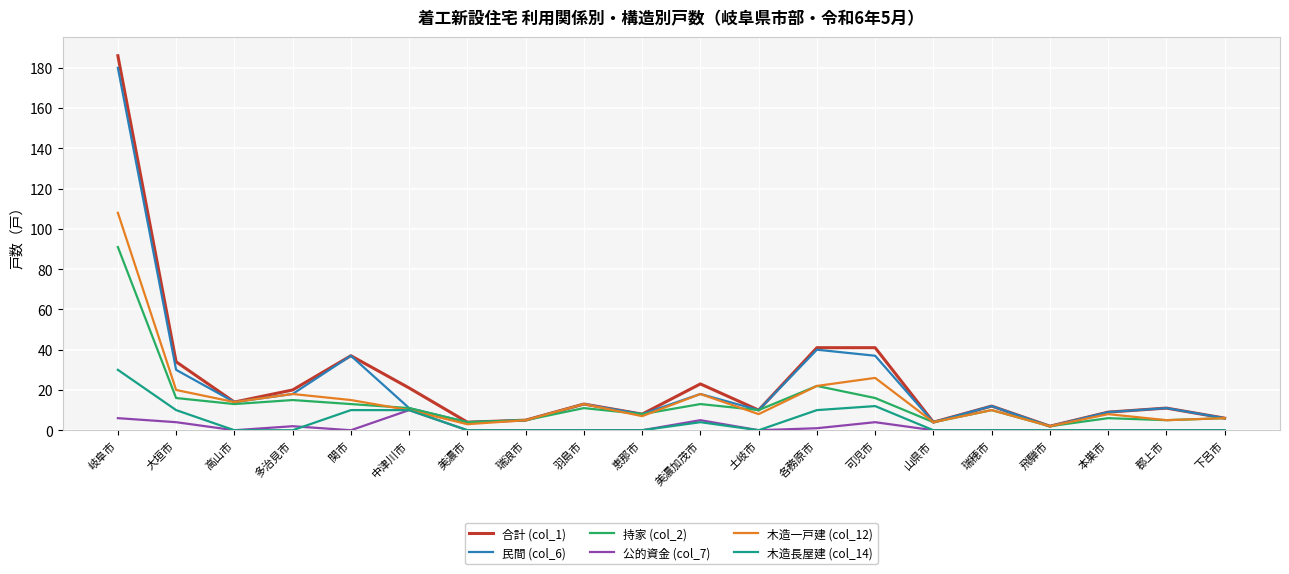

At which category is the sum across all series the highest?

岐阜市